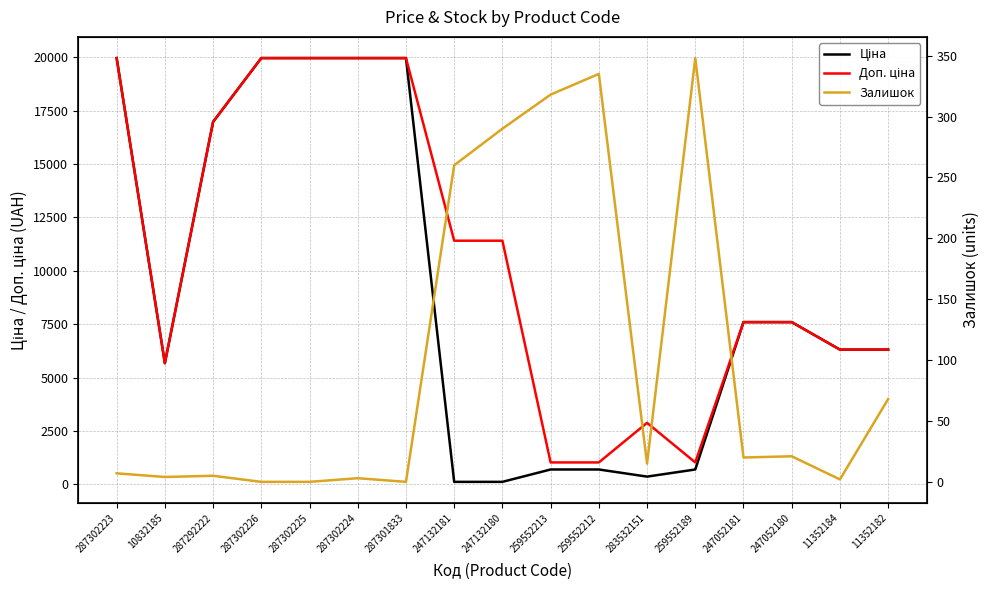

At how many categories does at least one series exceed 7361?

10